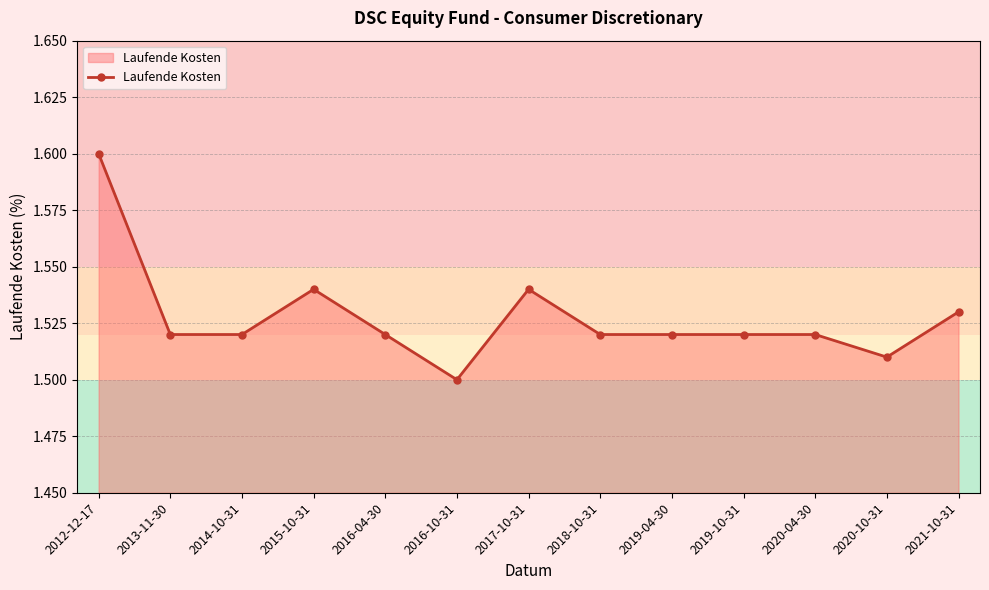

The value at 2016-10-31 is 1.5. True or false?

True